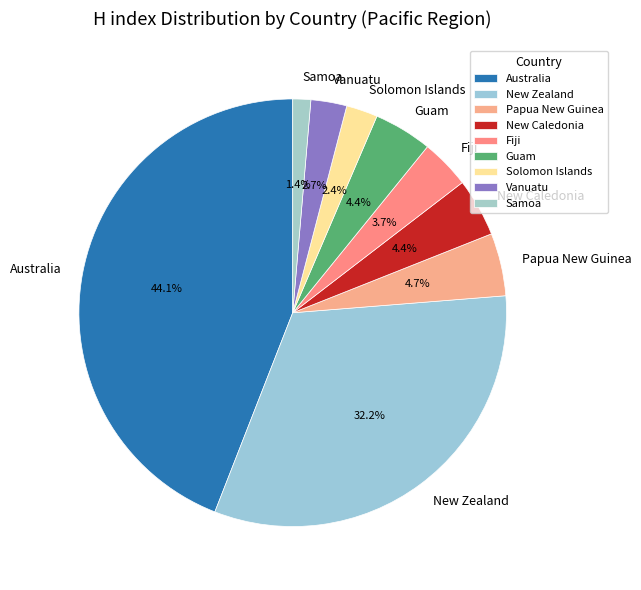

To the nearest percent, what percentage of the pie is Solomon Islands?

2%